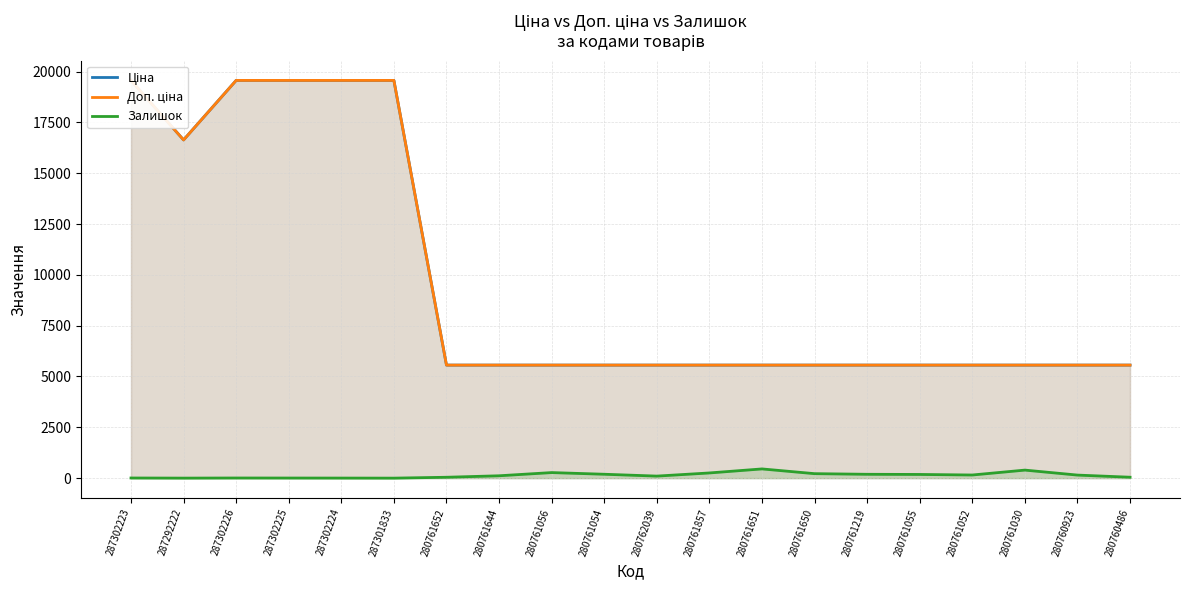

Is the value of Ціна at 280760923 greater than the value of Доп. ціна at 287302223?

No